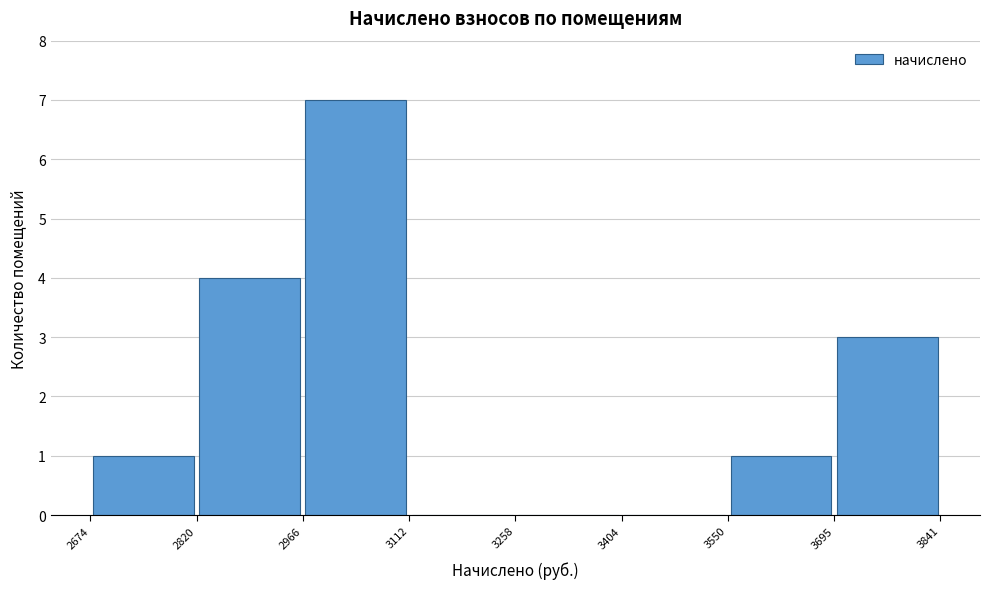

Reading left to right, transcribe this chart: for each bar, give the range it covers on the x-axis and its height. The values are not printed on the chart, so give them approximately, as read against the axis.

2674 to 2820: 1
2820 to 2966: 4
2966 to 3112: 7
3112 to 3258: 0
3258 to 3404: 0
3404 to 3550: 0
3550 to 3695: 1
3695 to 3841: 3